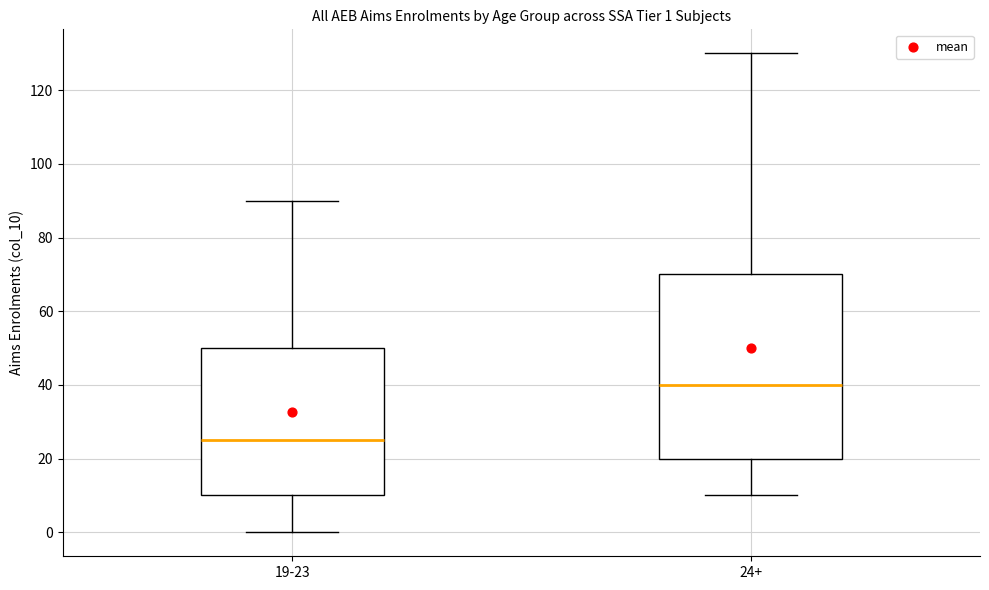

Comparing the boxes themselves (not the whiskers), which one is the tallest?

24+